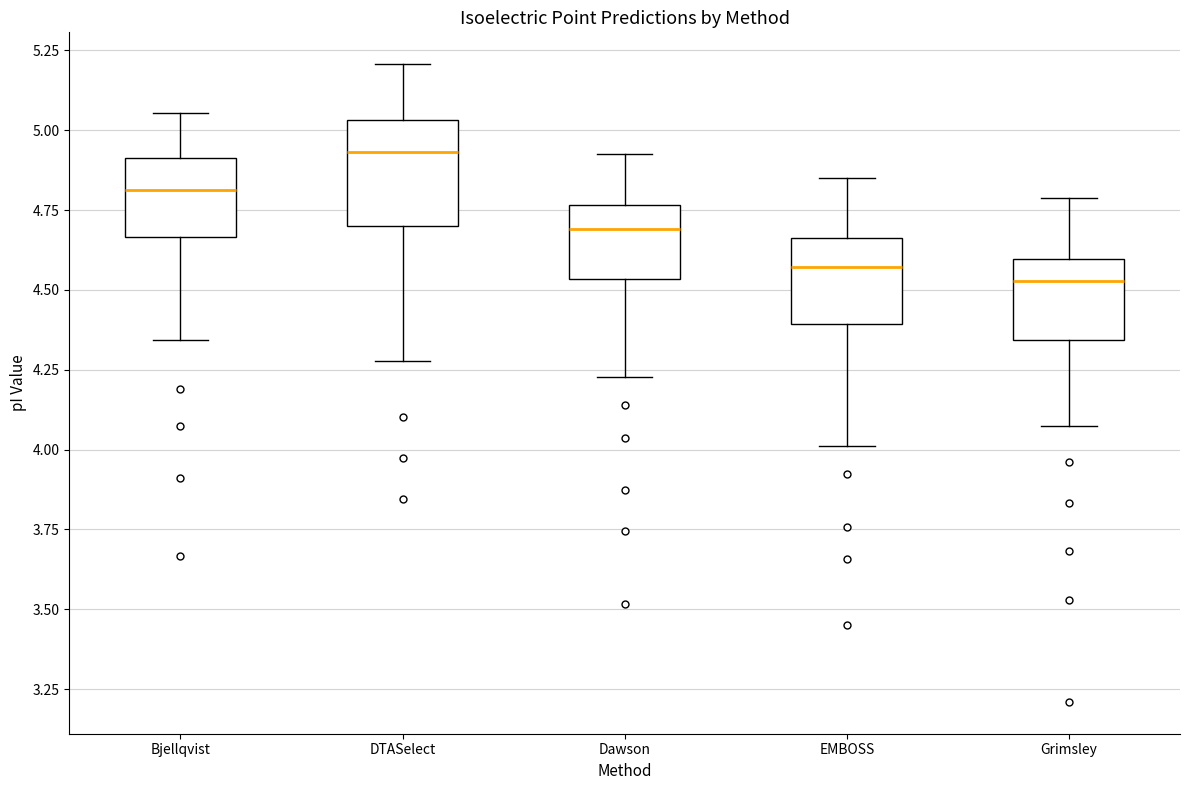

Reading left to right, read every box against the y-axis: the position of its median line, the range the box covers, and the ends of its whiskers. The values are not printed on the chart, so give them approximately, as read against the axis.

Bjellqvist: median 4.80, box 4.65 to 4.90, whiskers 4.35 to 5.05
DTASelect: median 4.95, box 4.70 to 5.05, whiskers 4.30 to 5.20
Dawson: median 4.70, box 4.55 to 4.75, whiskers 4.25 to 4.95
EMBOSS: median 4.55, box 4.40 to 4.65, whiskers 4.00 to 4.85
Grimsley: median 4.55, box 4.35 to 4.60, whiskers 4.10 to 4.80